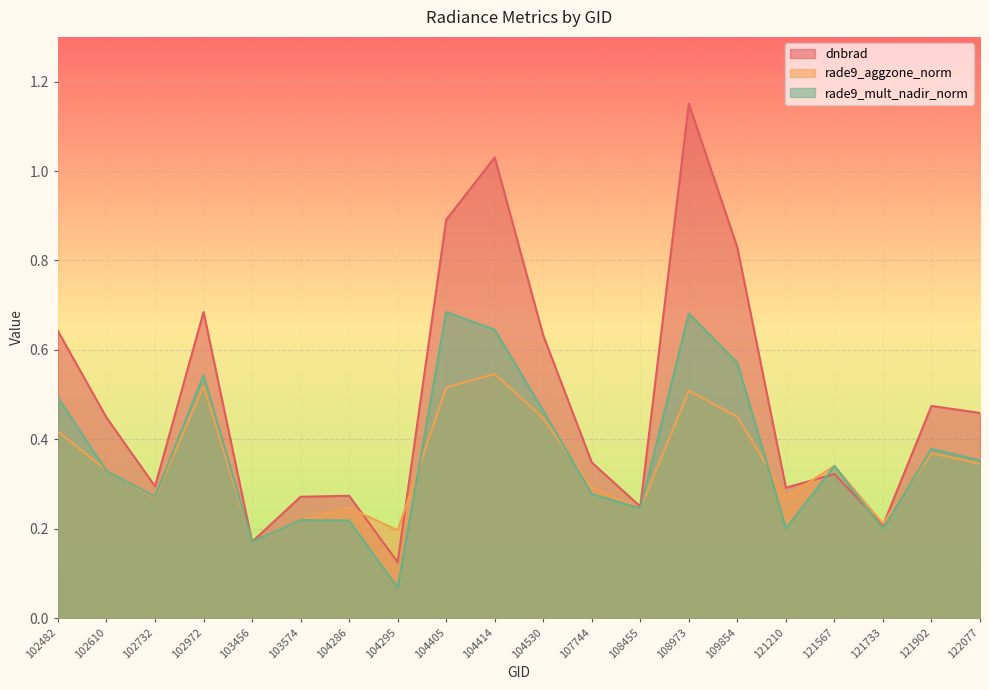

Which category has the lowest value across all series?

104295